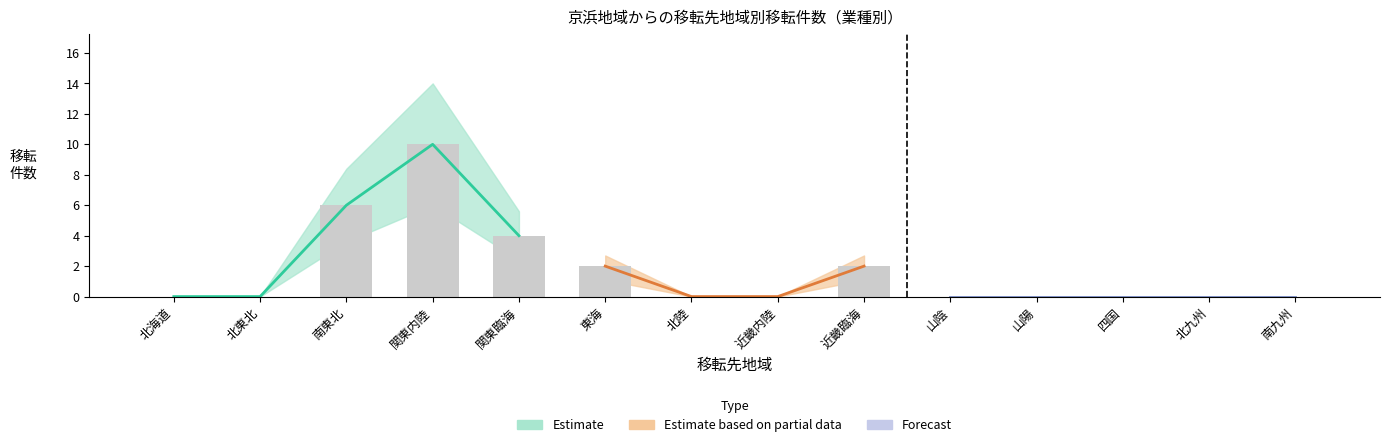

What is the difference between the maximum and minimum values?

10